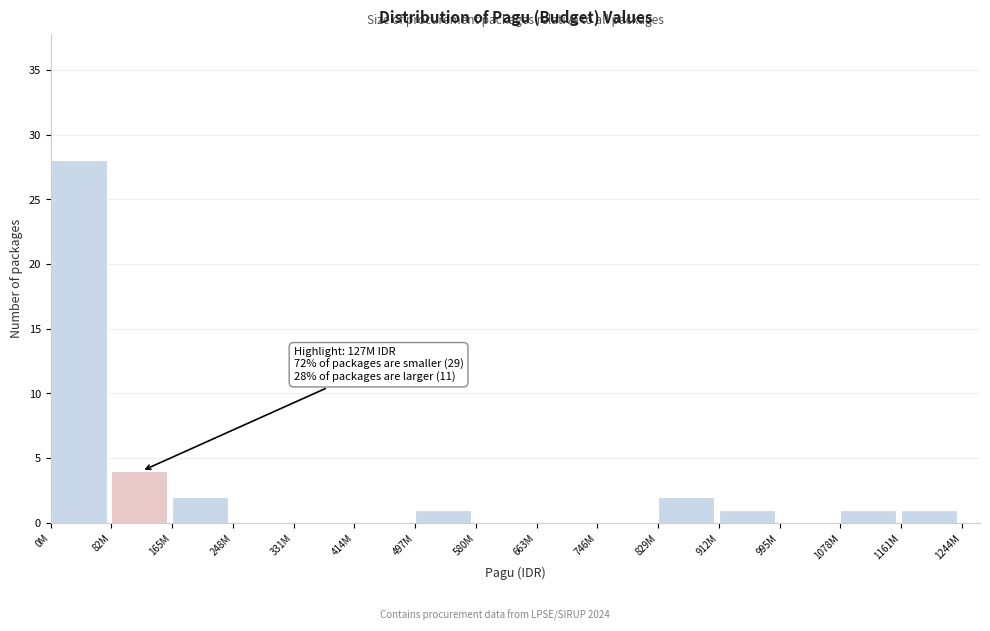

Reading right to left, extract all data points from this chart.

1161M=1	1078M=1	995M=0	912M=1	829M=2	746M=0	663M=0	580M=0	497M=1	414M=0	331M=0	248M=0	165M=2	82M=4	0M=28